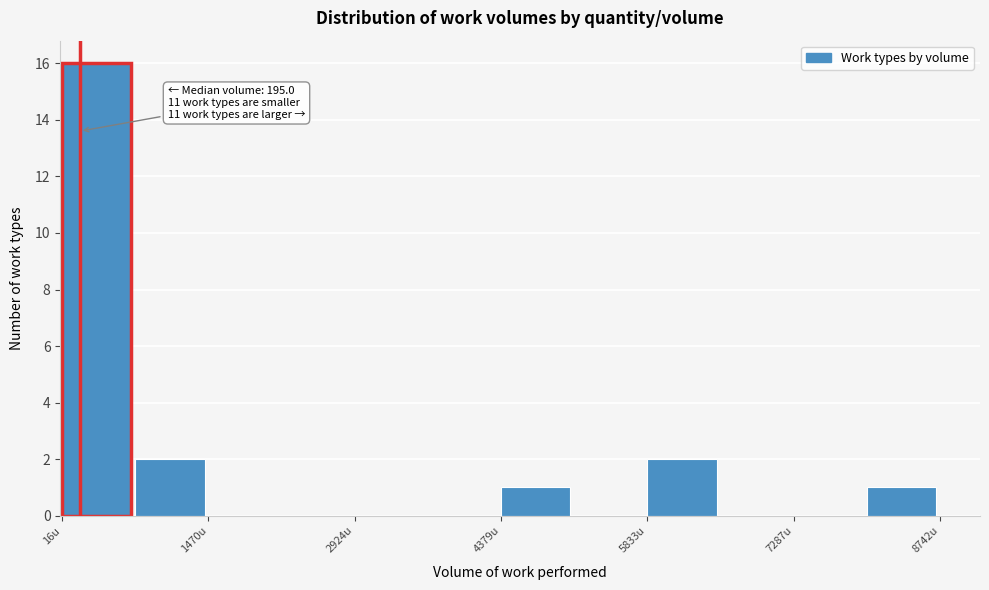

Around what value on the x-axis is the tallest bar? Give the approximate position of its centre, as read against the axis.

400